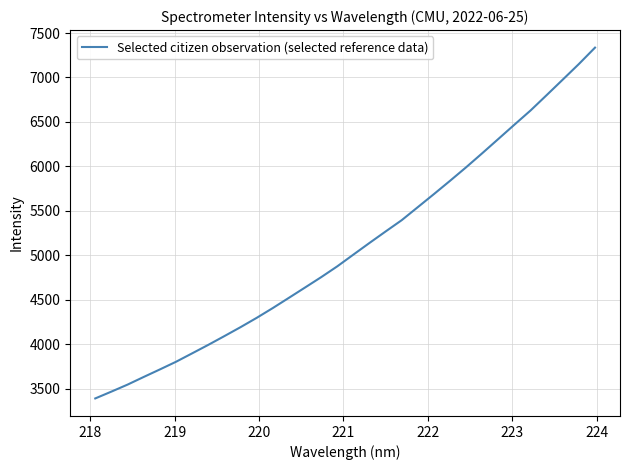

What is the minimum value shown in the chart?

3390.3